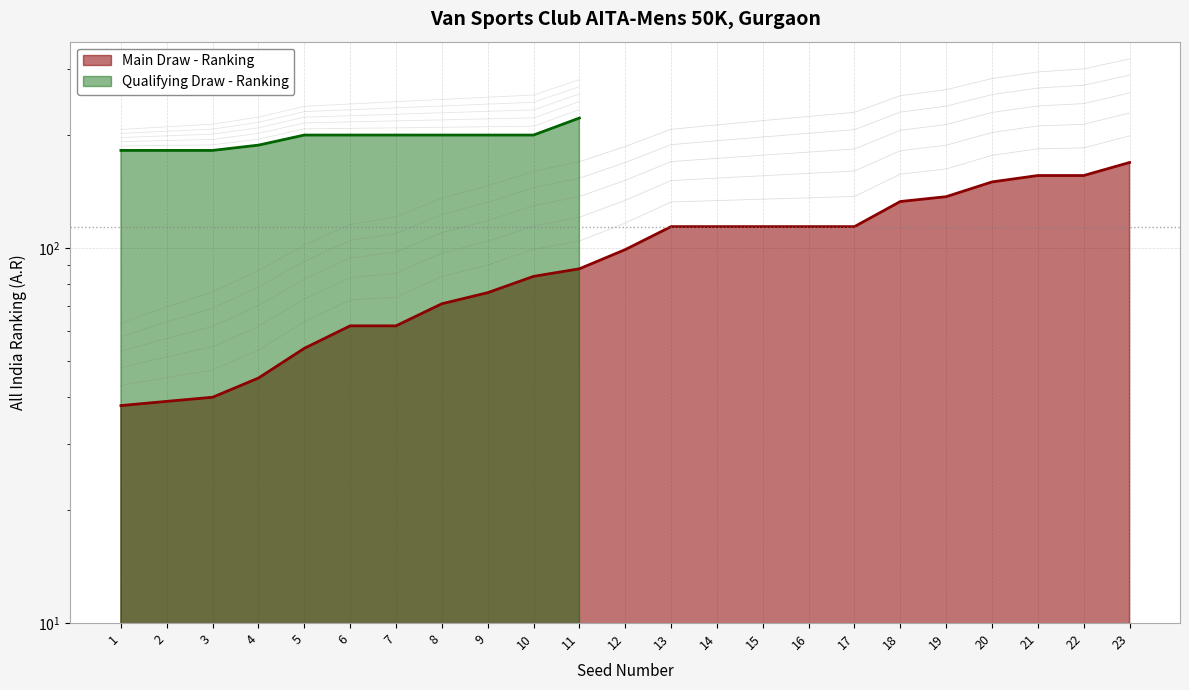

What is the difference between the values at 4 and 5?

9